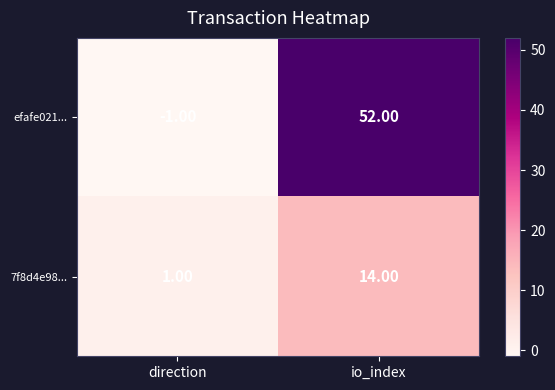

List the series in order of their peak value, lowest first.

7f8d4e98..., efafe021...